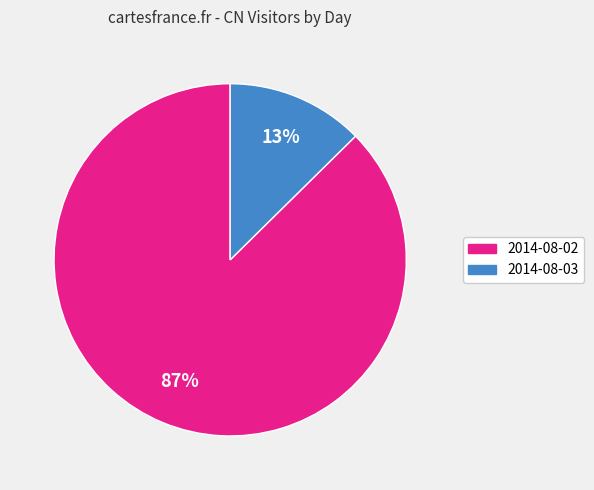

How many segments does this pie chart have?

2